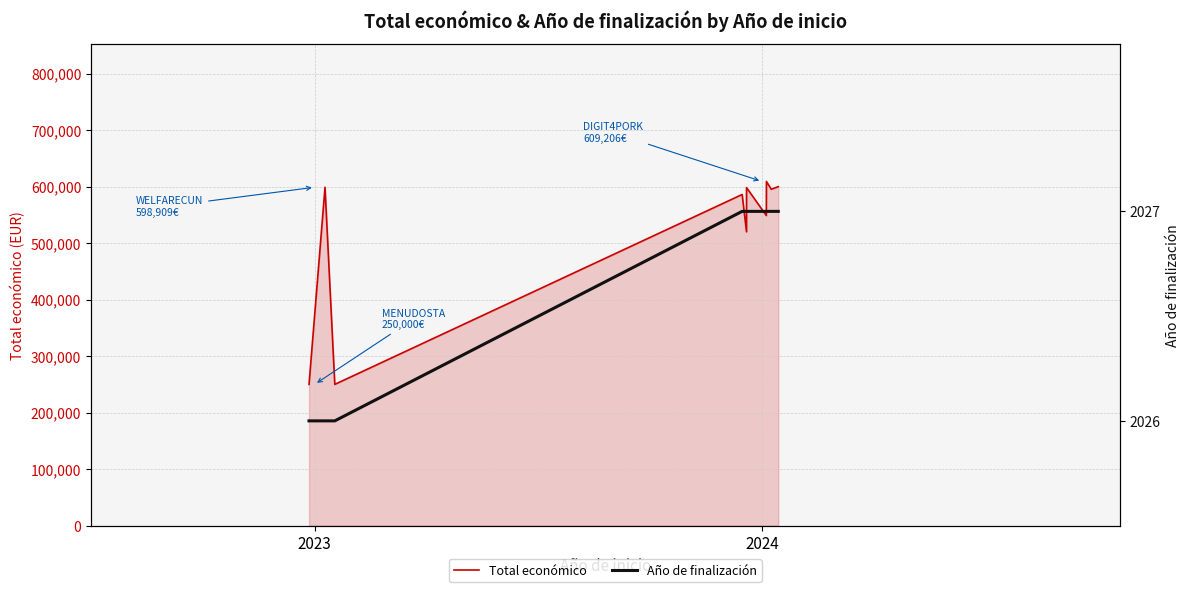

What is the maximum value for Total económico?

609206